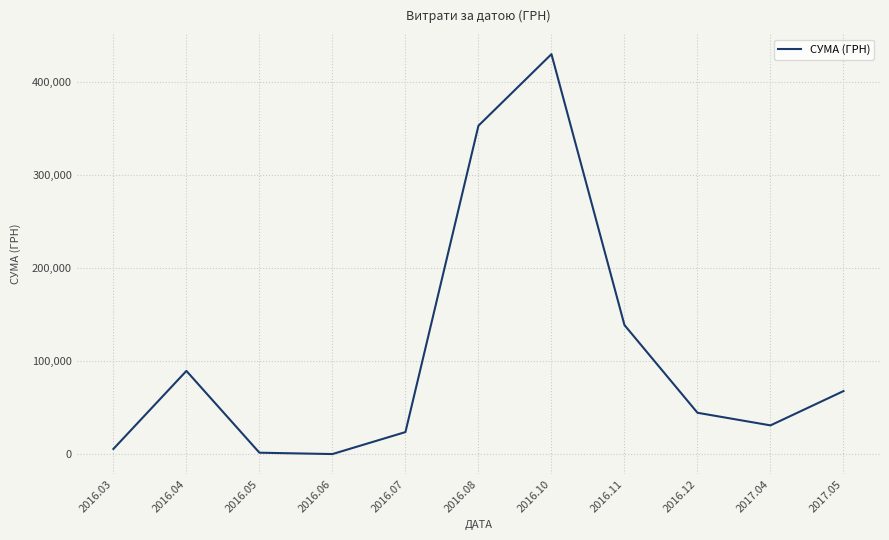

What is the greatest value displayed?

430416.3